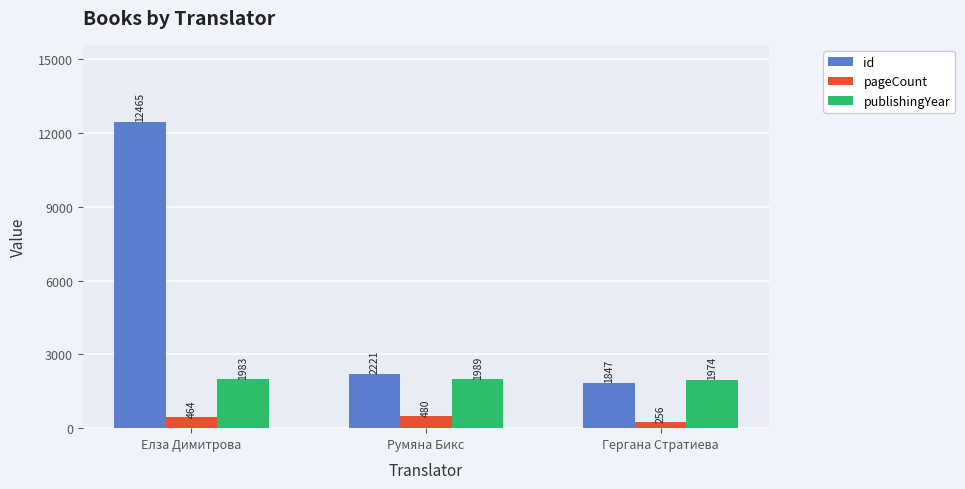

What is the value of the id bar at the 1st from the left?

12465